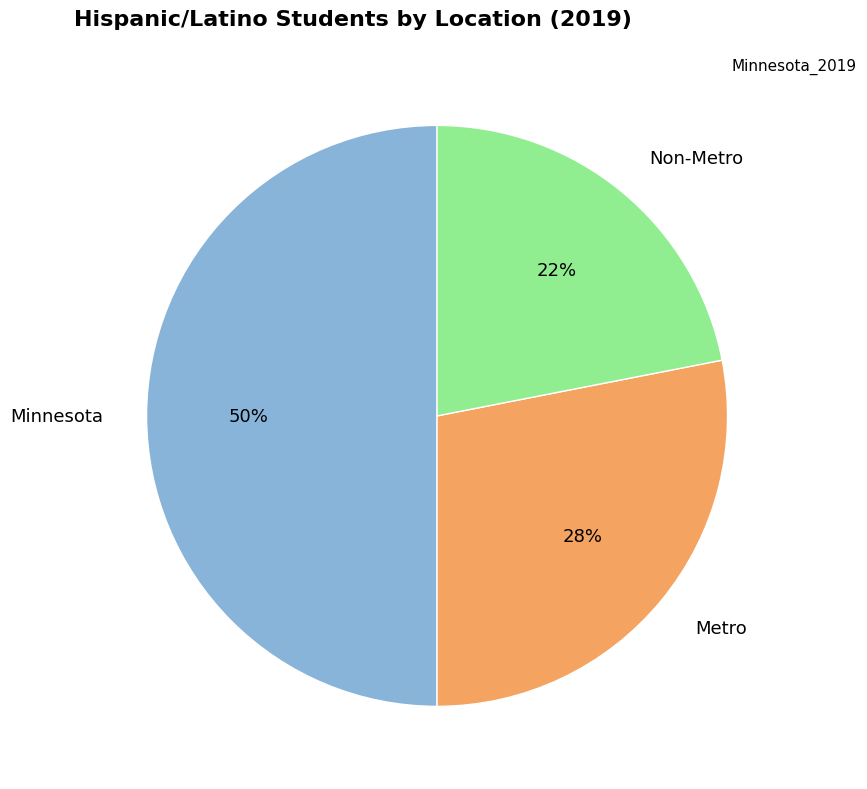

Is it true that Metro is 15% of the pie?

False